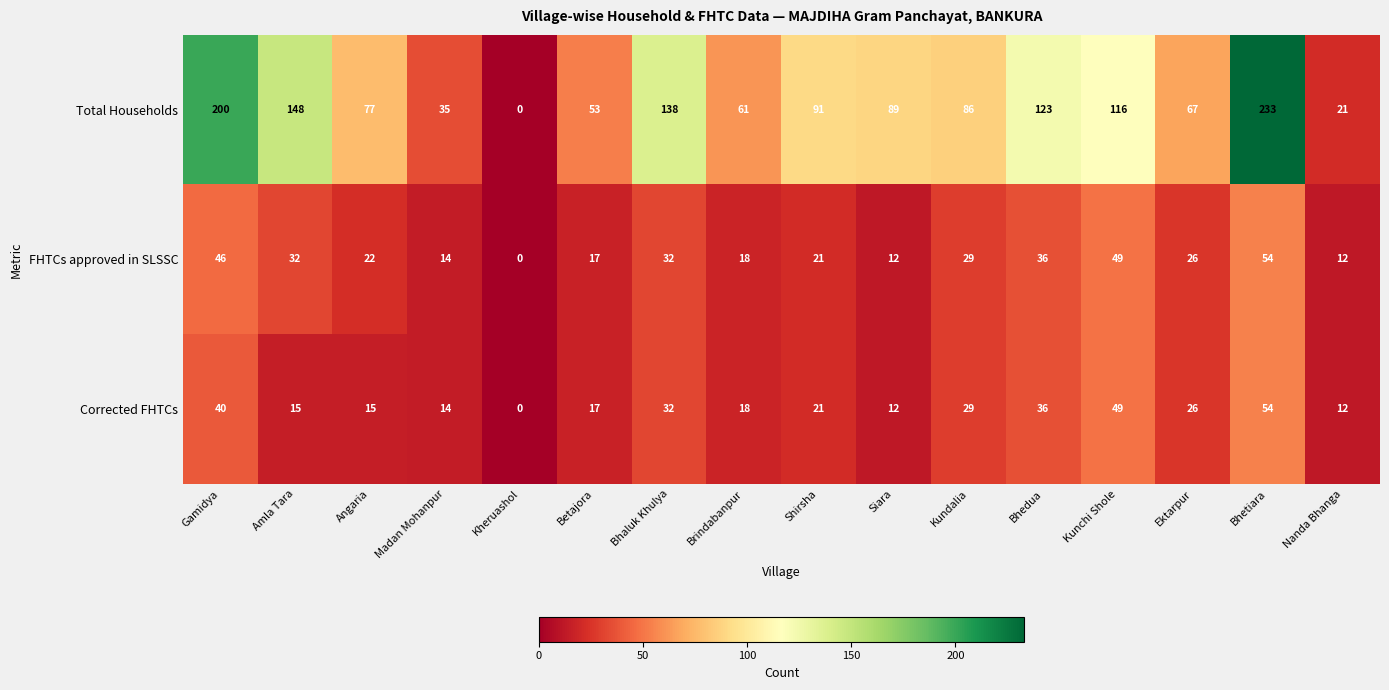

What is the difference between the second highest and second lowest values in the FHTCs approved in SLSSC series?

37